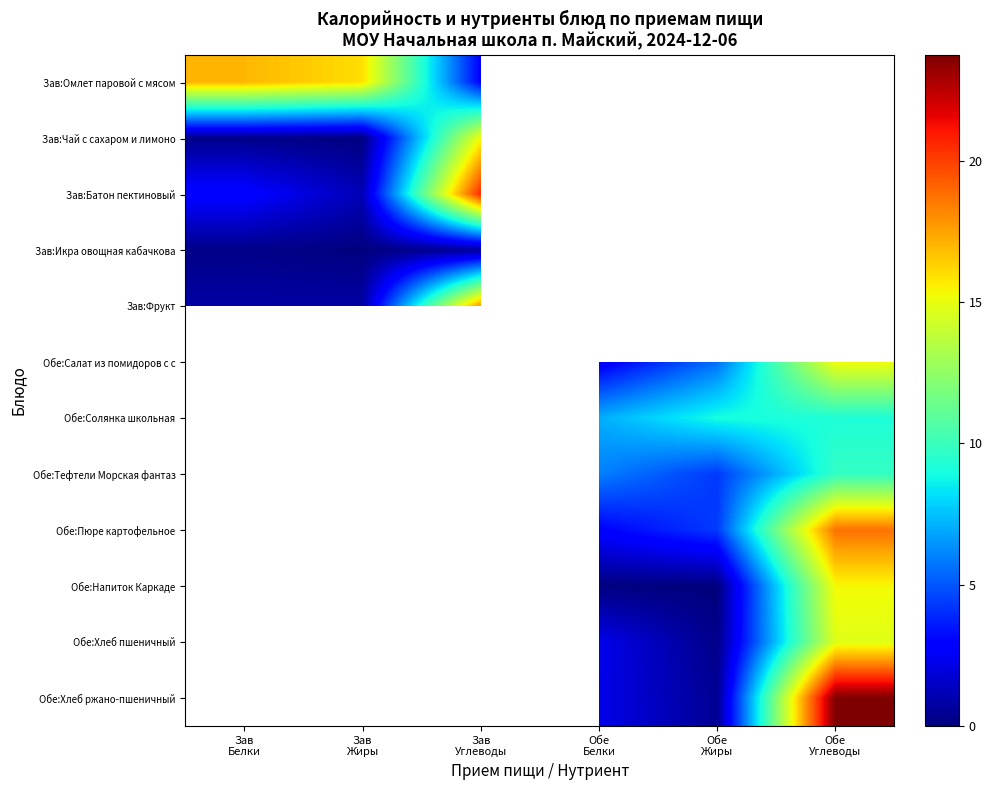

What is the difference between the maximum and minimum values in the Зав:Омлет паровой с мясом series?

14.1